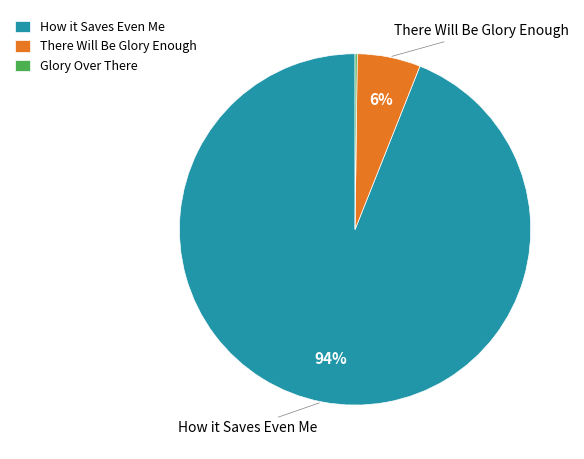

True or false: How it Saves Even Me accounts for 85% of the total.

False